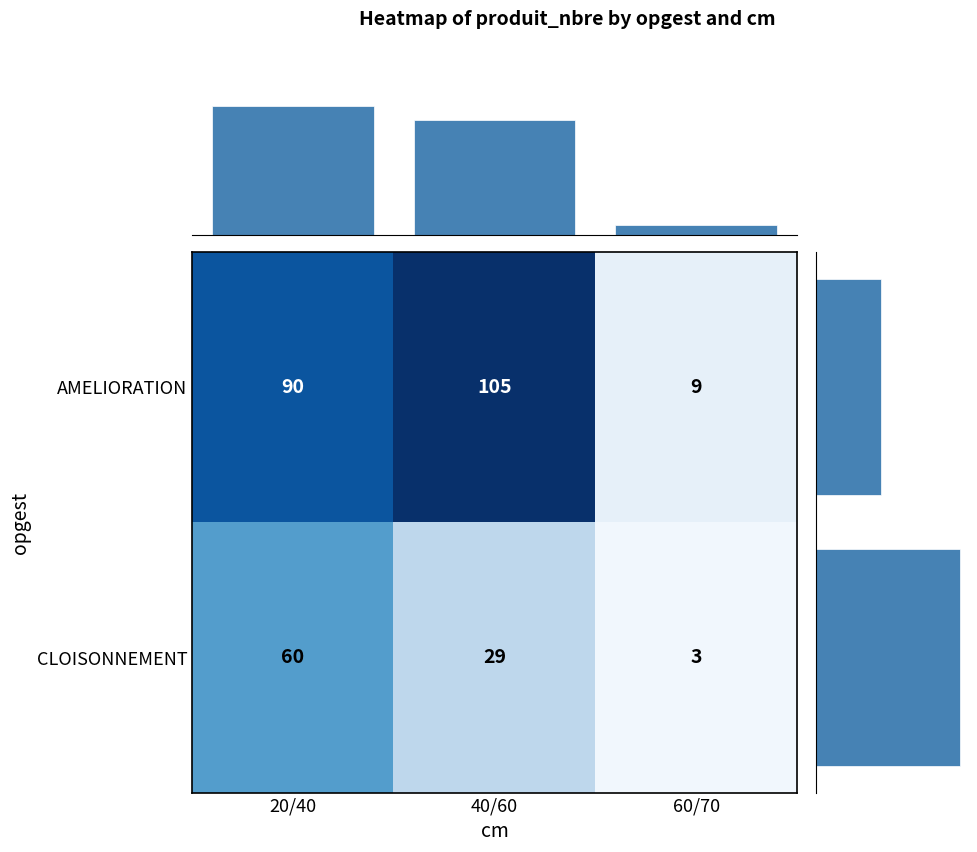

Is it true that AMELIORATION equals 15 at 60/70?

False